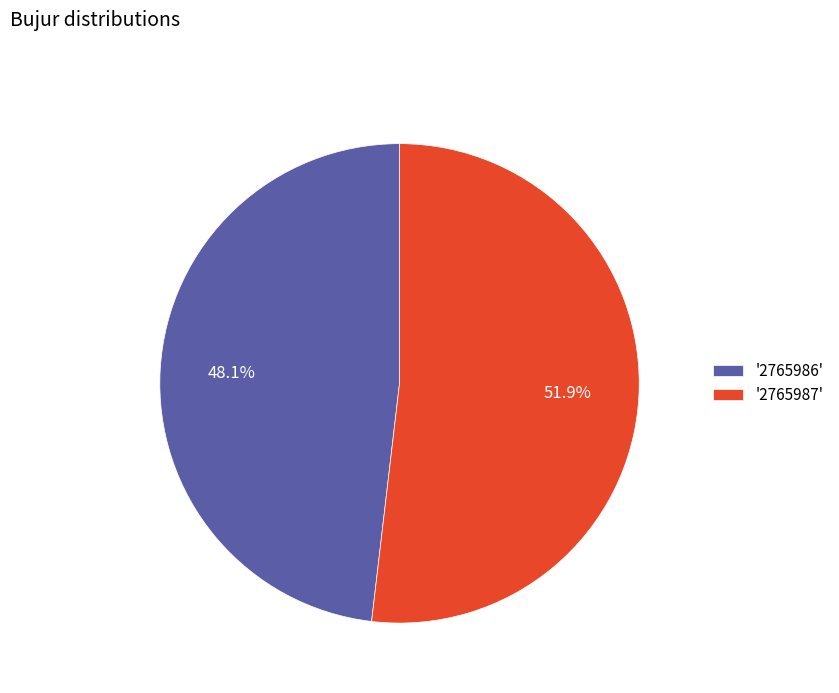

Which has a higher value, '2765986' or '2765987'?

'2765987'